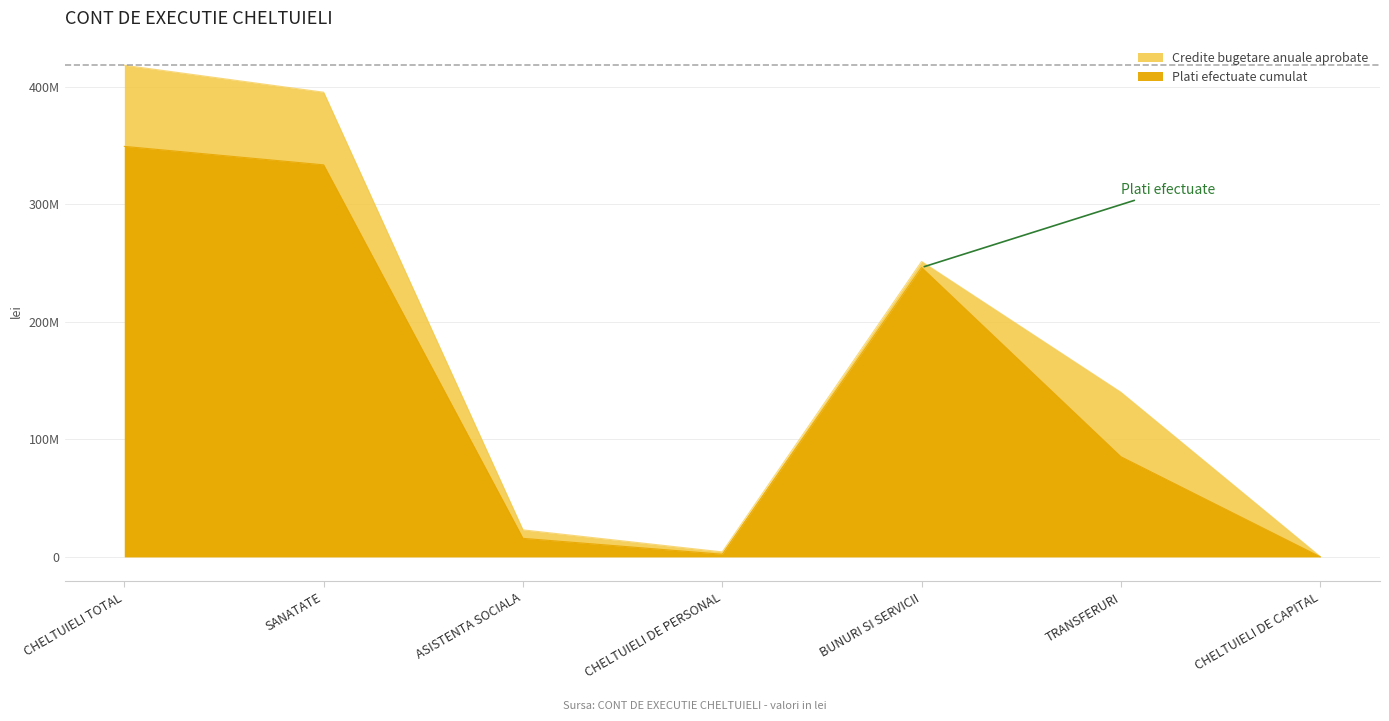

What are all the series names shown in the legend?

Credite bugetare anuale aprobate, Plati efectuate cumulat